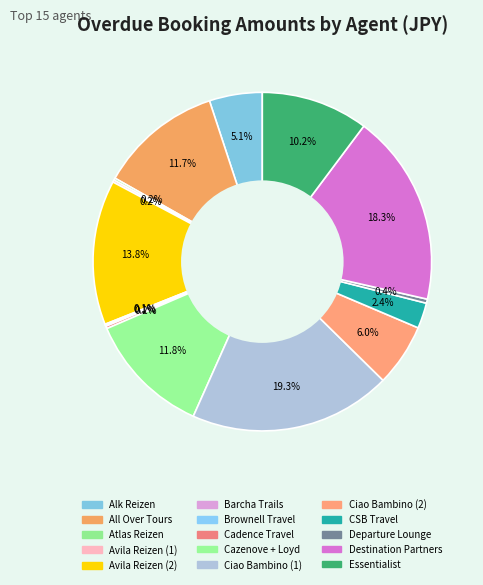

Is Destination Partners the majority of the pie?

No